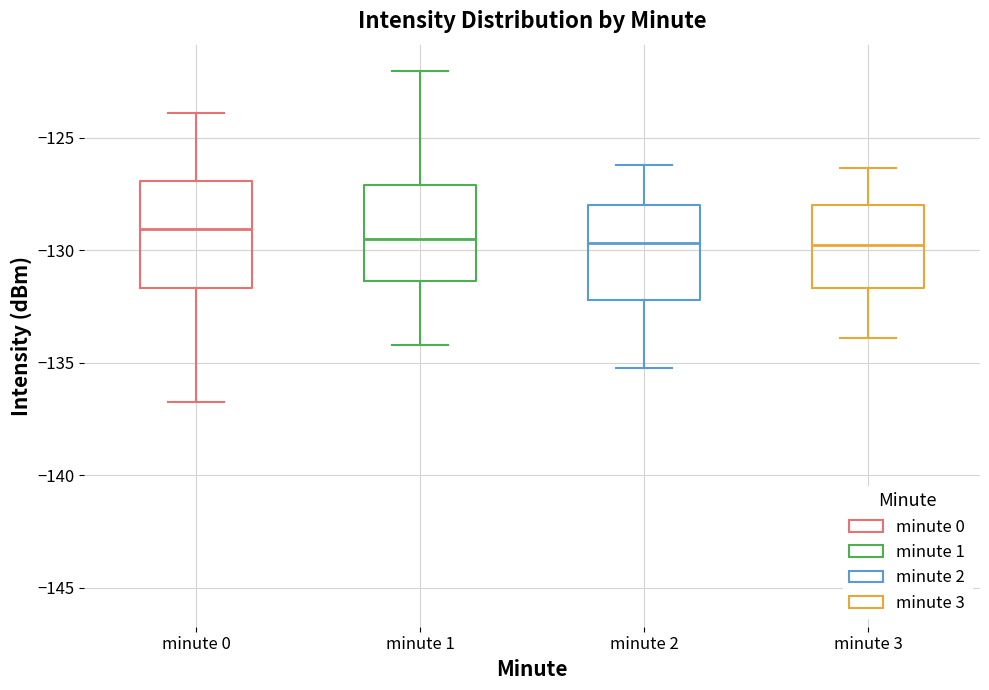

Reading left to right, transcribe this box plot: for each box, give where its median line is, the range the box spans, and where its two whiskers end, as read against the y-axis. The values are not printed on the chart, so give them approximately, as read against the axis.

minute 0: median -129.0, box -131.5 to -127.0, whiskers -137.0 to -124.0
minute 1: median -129.5, box -131.5 to -127.0, whiskers -134.0 to -122.0
minute 2: median -129.5, box -132.0 to -128.0, whiskers -135.0 to -126.0
minute 3: median -130.0, box -131.5 to -128.0, whiskers -134.0 to -126.5